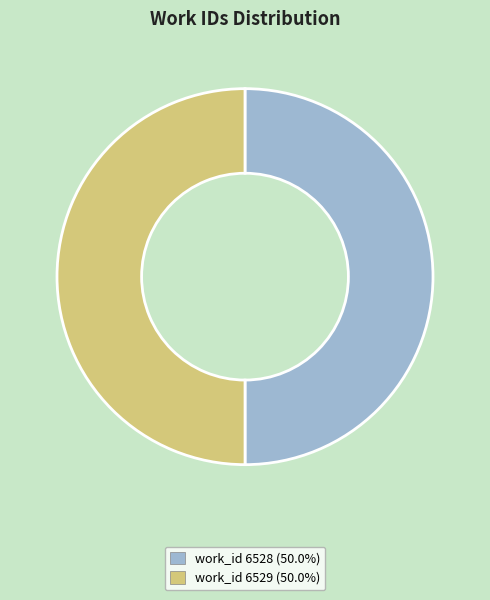

Approximately how many times larger is the value at work_id 6528 (50.0%) compared to work_id 6529 (50.0%)?

1.0